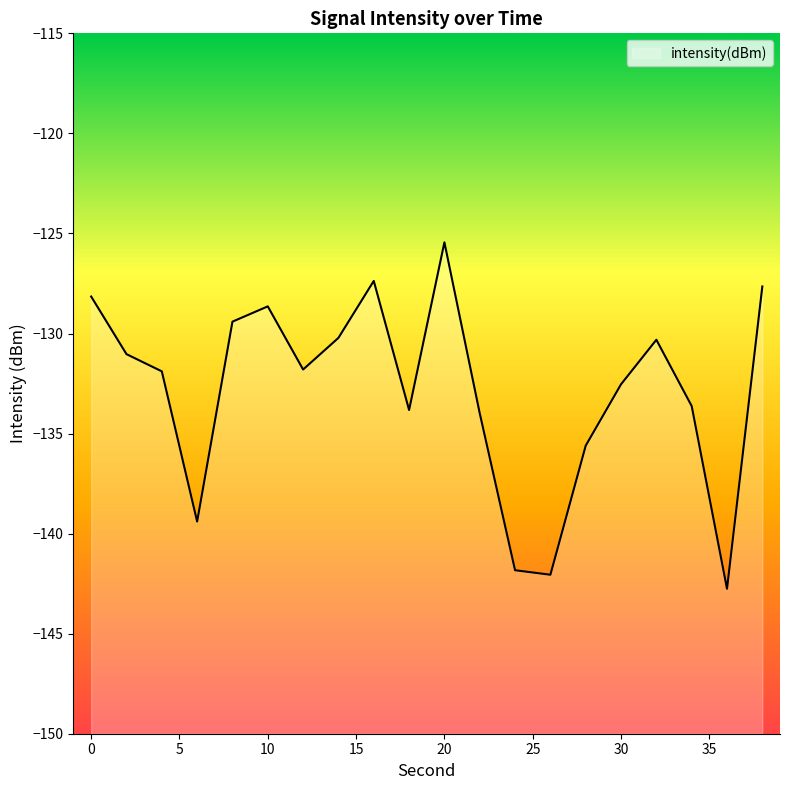

What is the change in value from 32 to 36?

-12.4